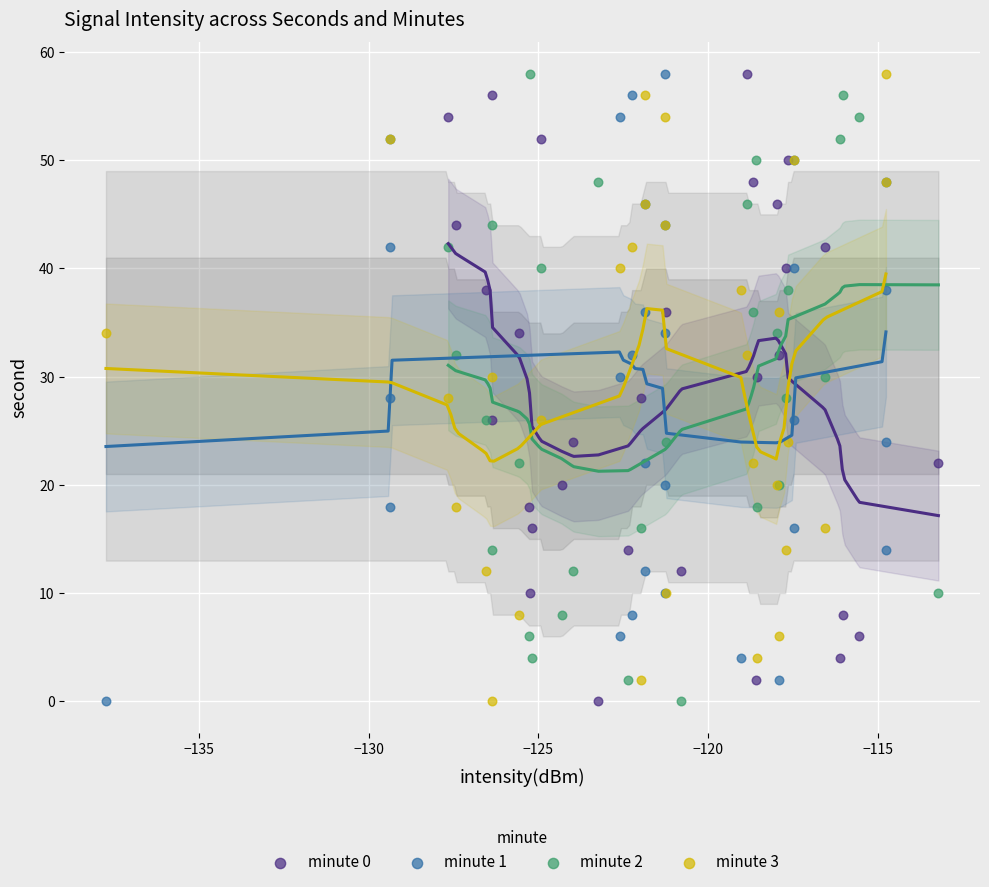

What are all the series names shown in the legend?

minute 0, minute 1, minute 2, minute 3